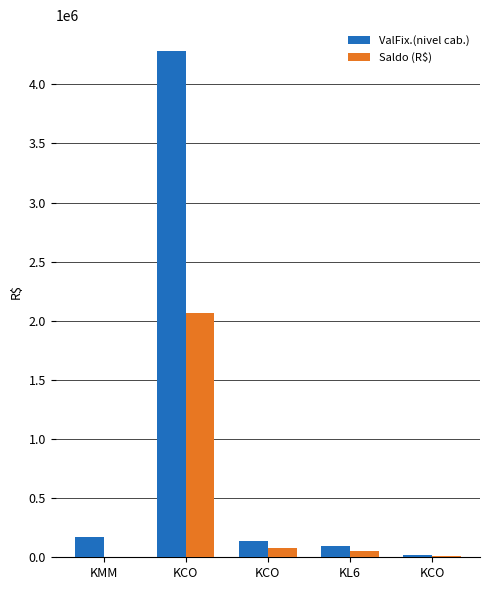

How many groups of bars are there?

5